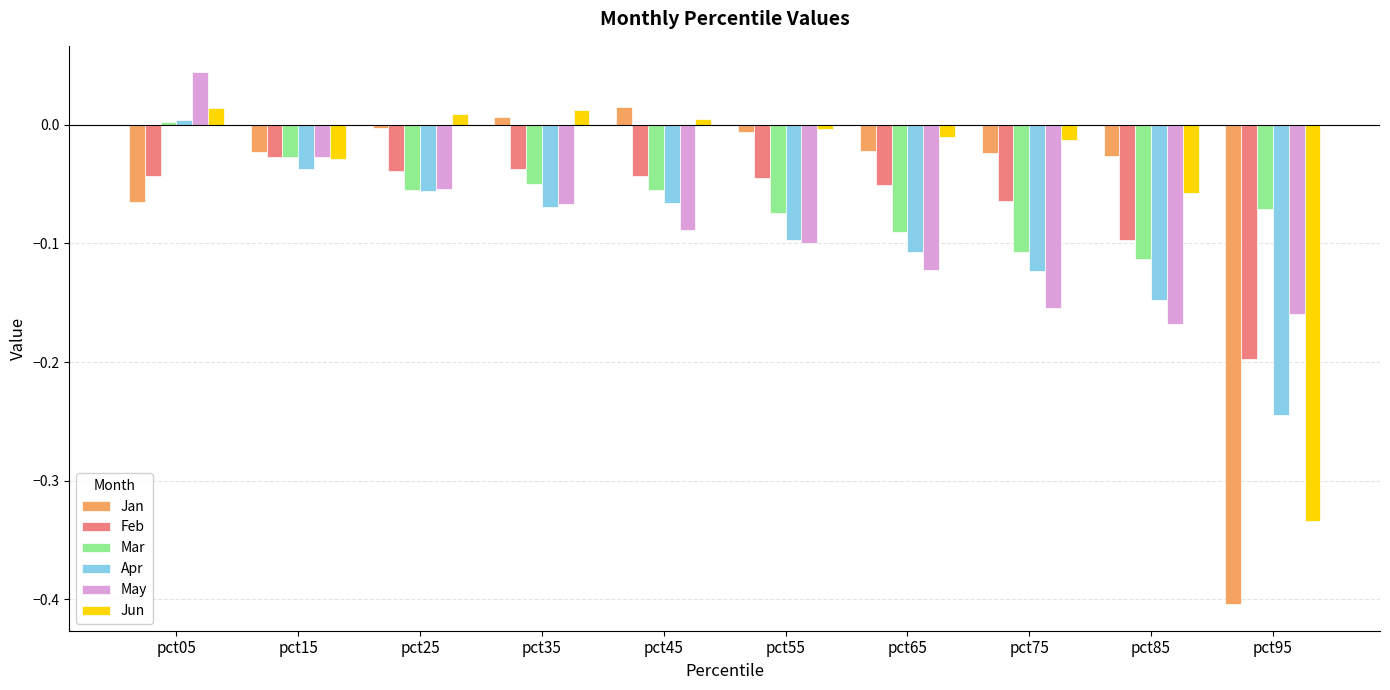

Which category has the highest value in the Apr series?

pct05